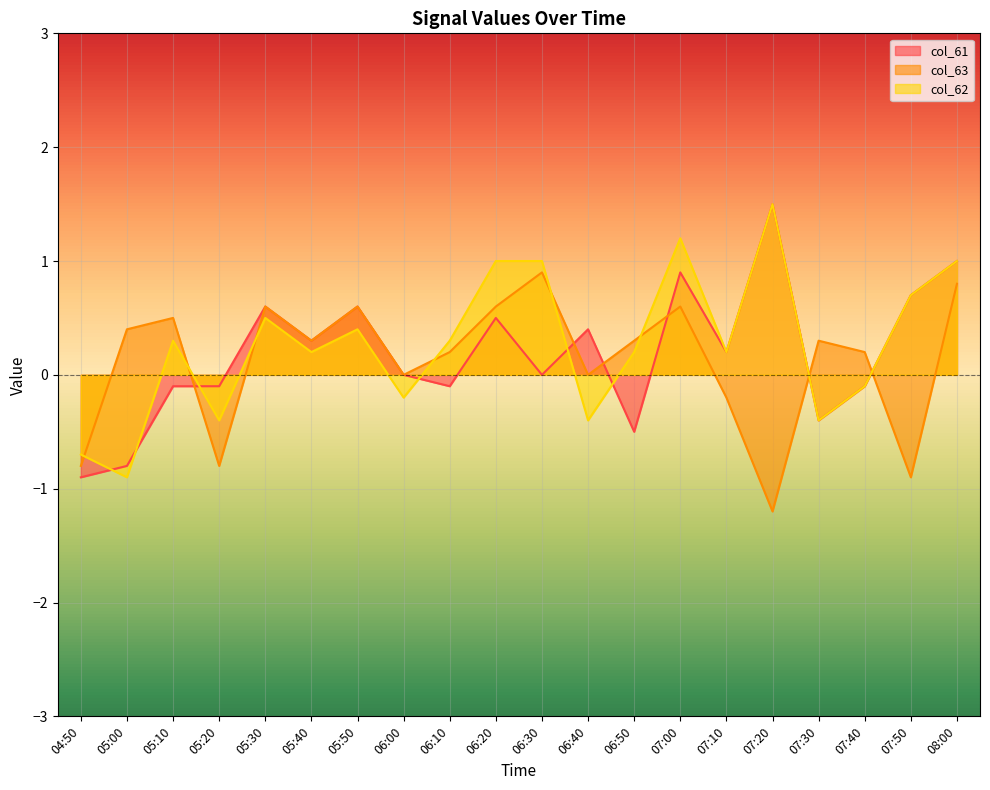

Count the number of categories in the chart.

20